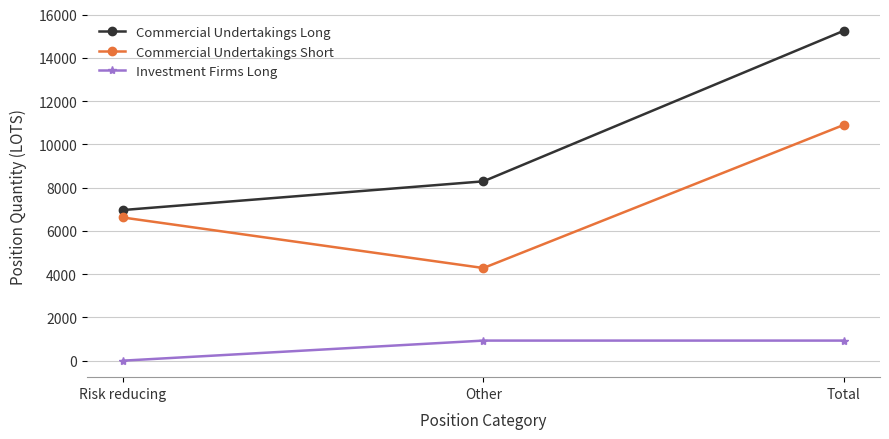

What is the approximate value of Commercial Undertakings Short at Total?

10900.0